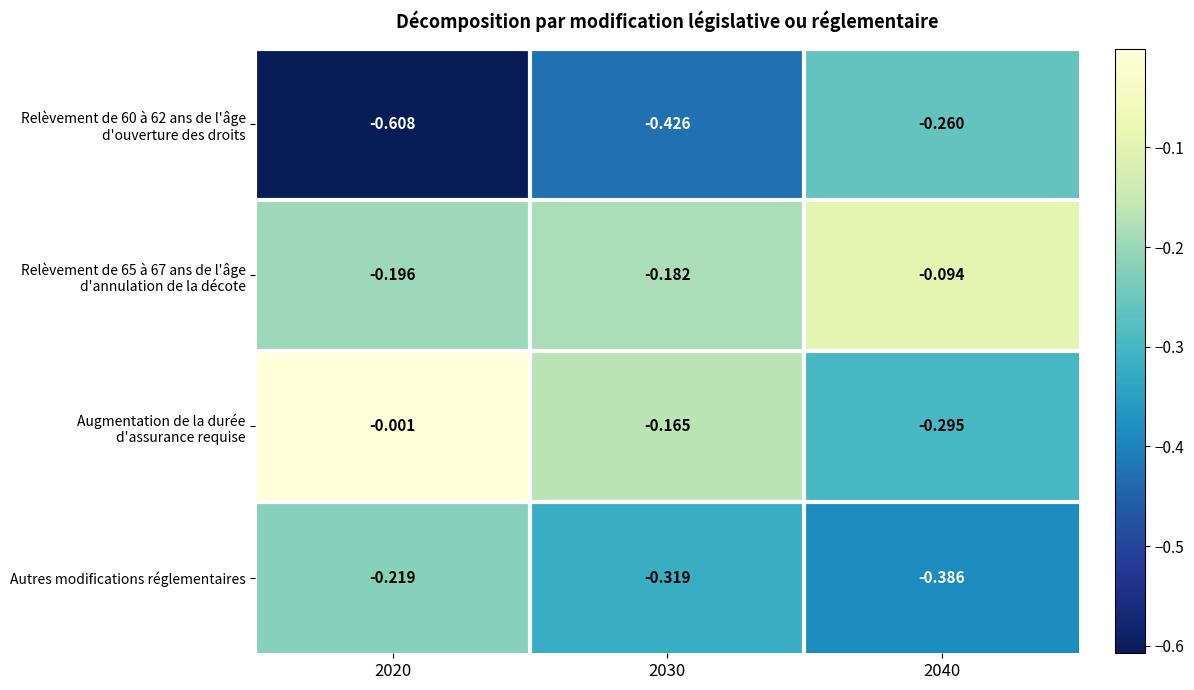

Which category has the highest value across all series?

2020